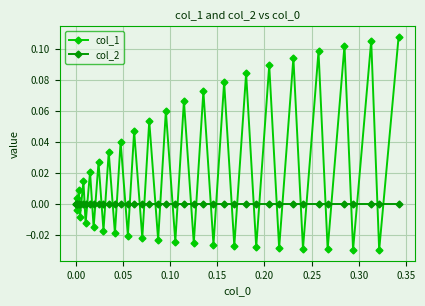

Rank the series by their average value, from lowest to highest.

col_2, col_1